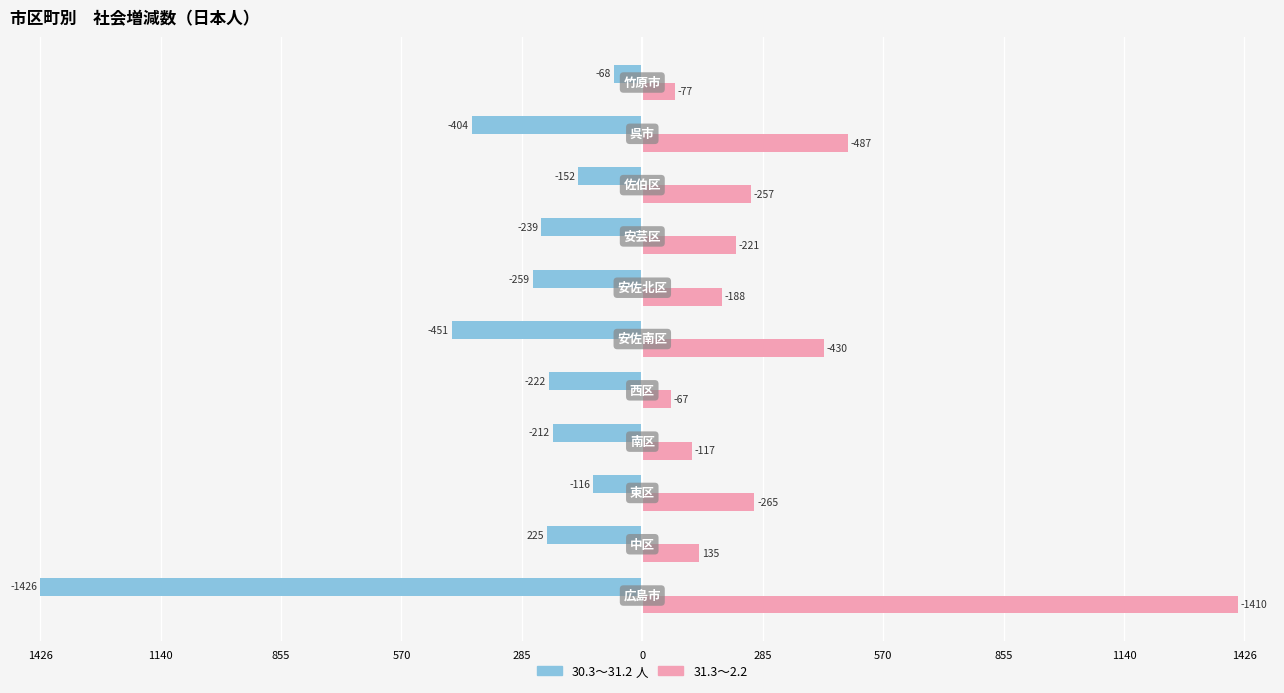

What are all the series names shown in the legend?

30.3～31.2, 31.3～2.2